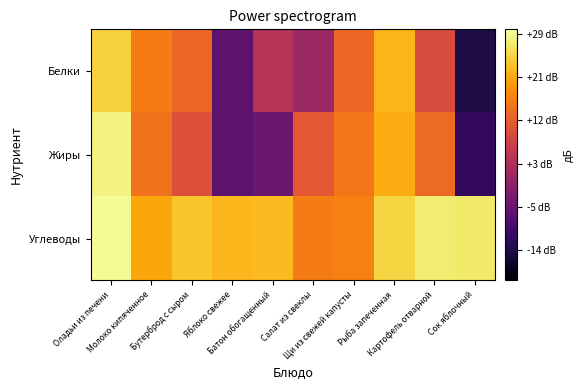

Which has a higher value, Оладьи из печени or Рыба запеченная?

Оладьи из печени